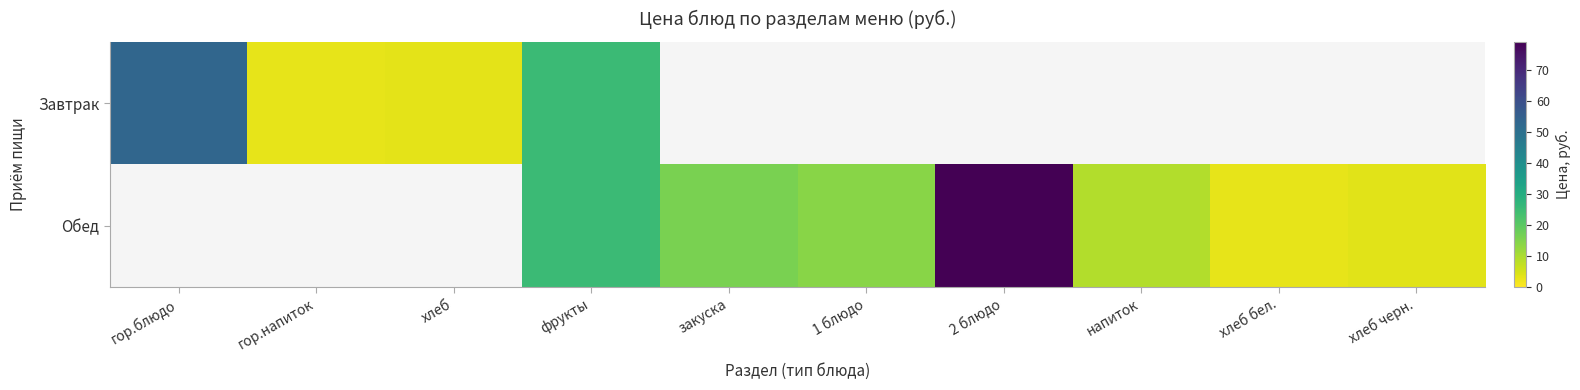

At how many categories does at least one series exceed 39?

2